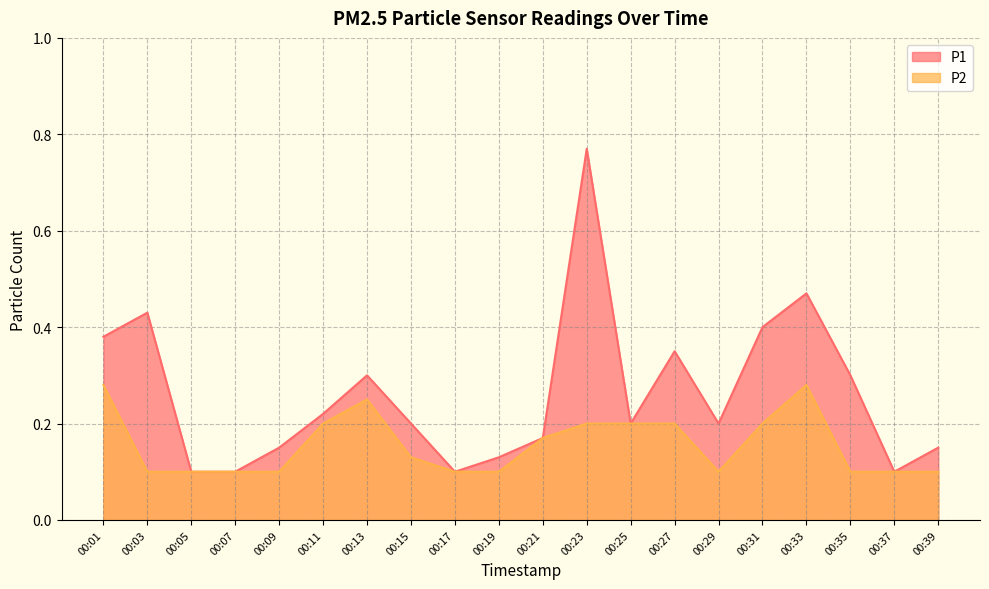

What is the maximum value shown in the chart?

0.8